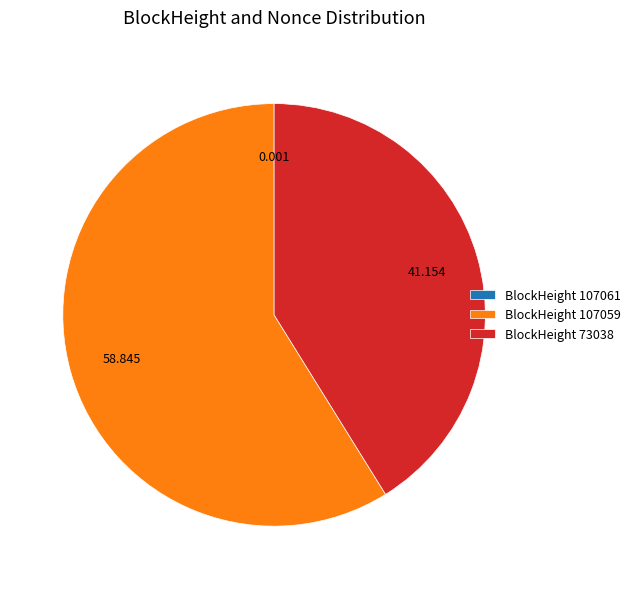

Is there a majority slice in this chart?

Yes